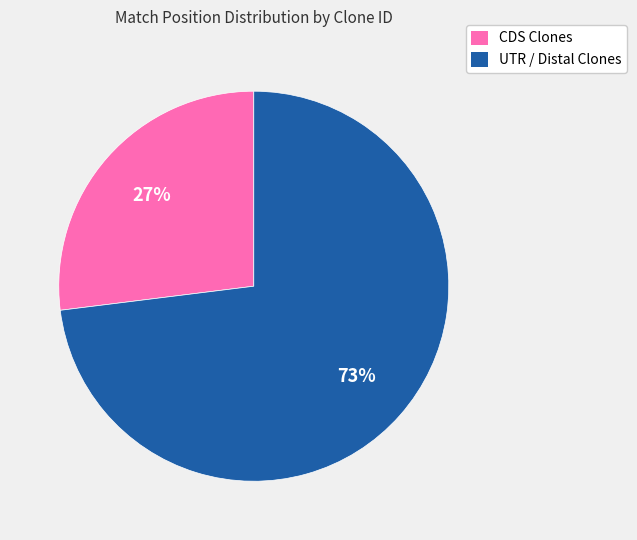

Which slice is the largest?

UTR / Distal Clones